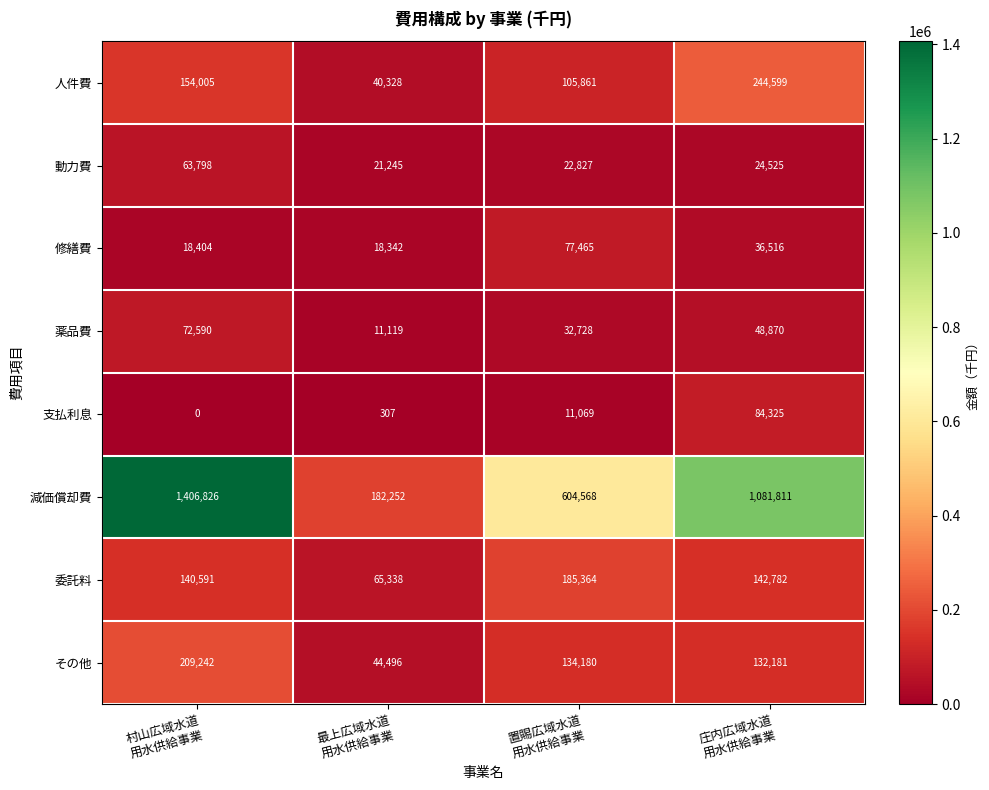

How many categories are shown in the chart?

4